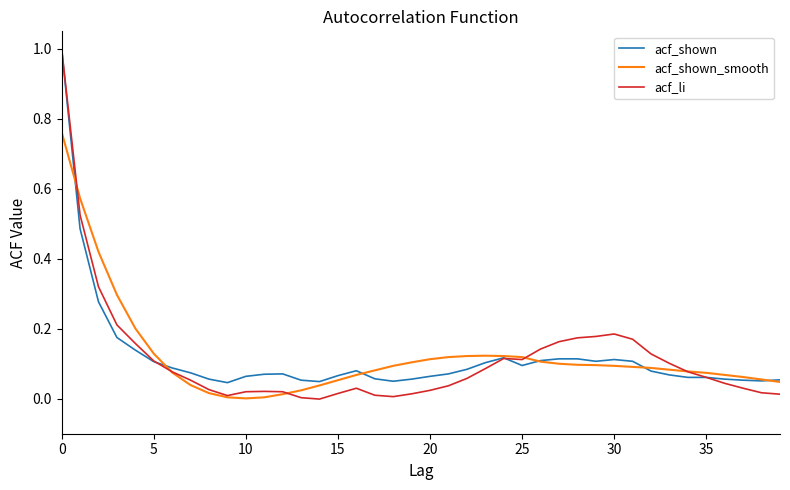

Which series has the largest range (max minus min)?

acf_li